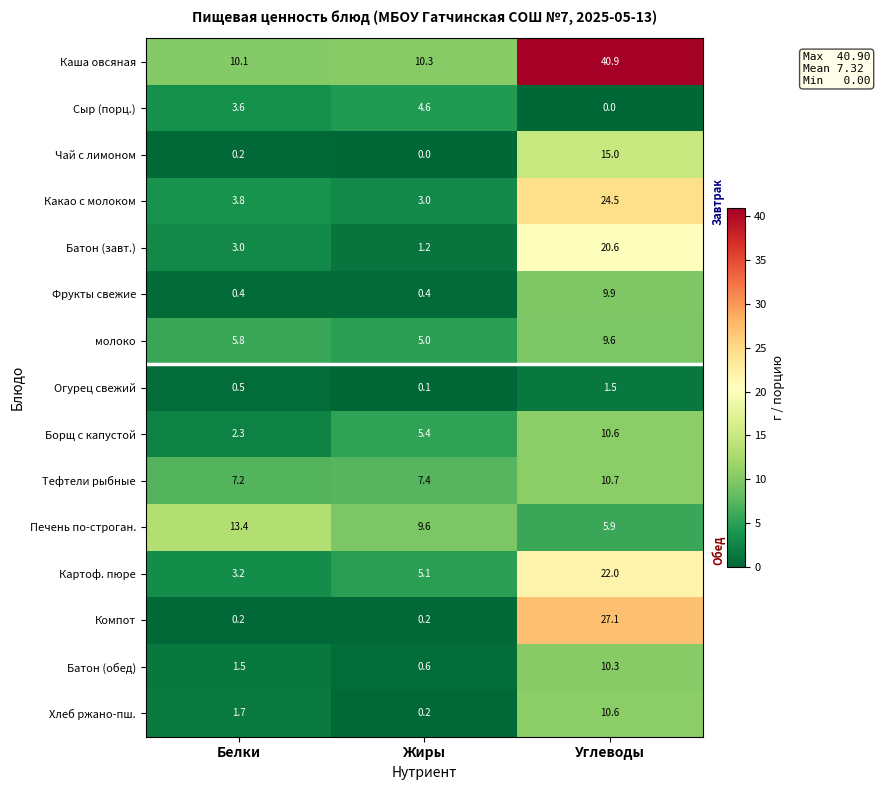

What is the greatest value displayed?

40.9